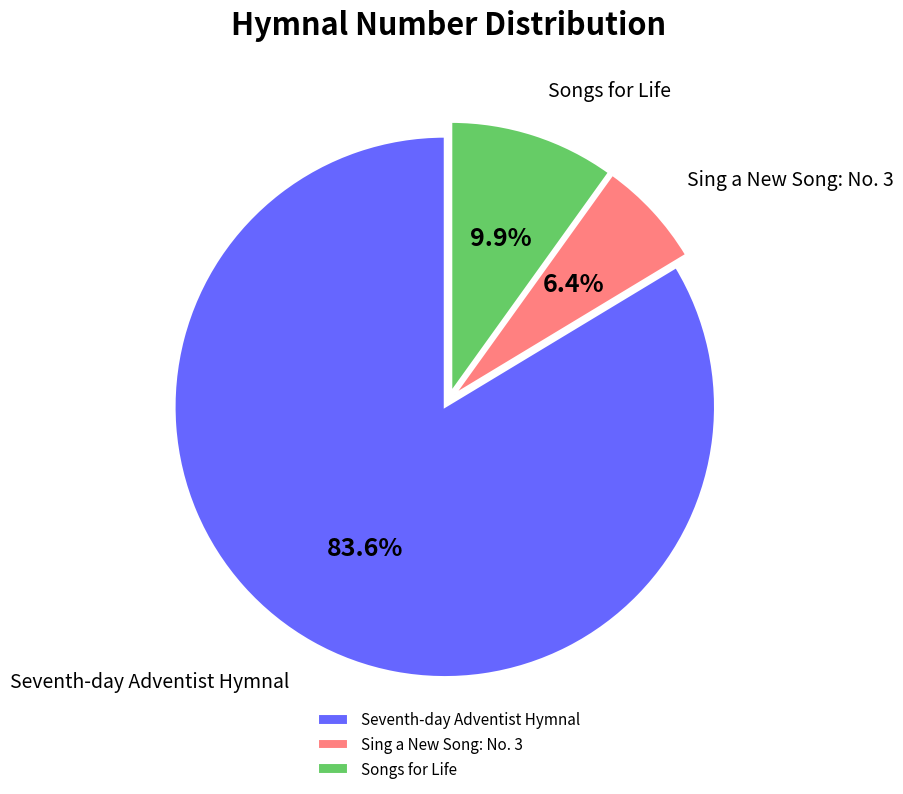

Rank the categories by value from lowest to highest.

Sing a New Song: No. 3, Songs for Life, Seventh-day Adventist Hymnal